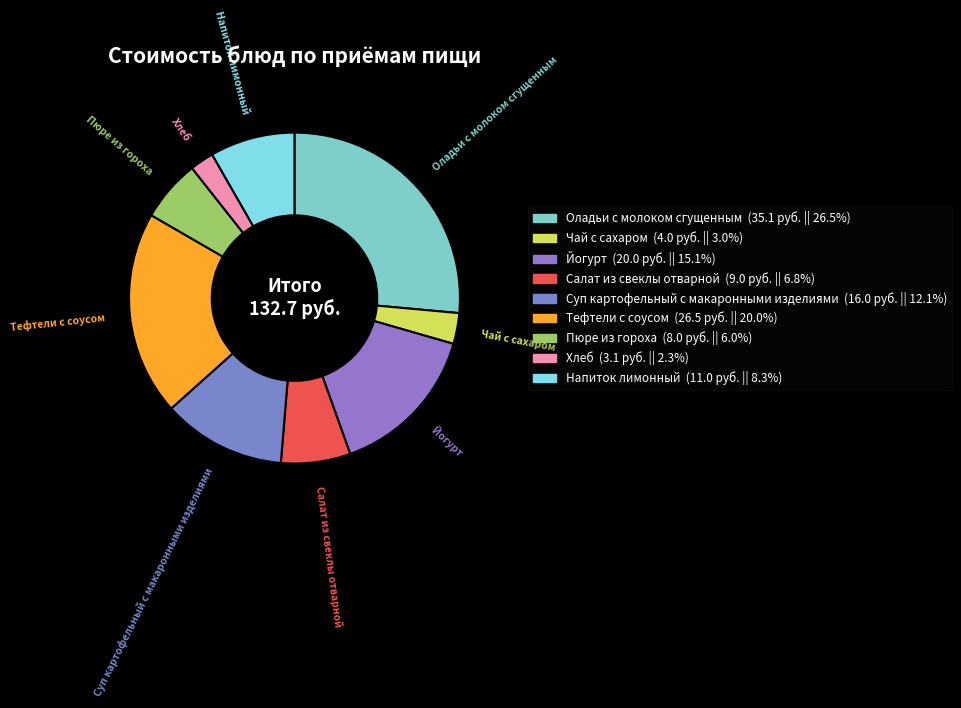

Do Оладьи с молоком сгущенным and Салат из свеклы отварной together represent more than half of the pie?

No